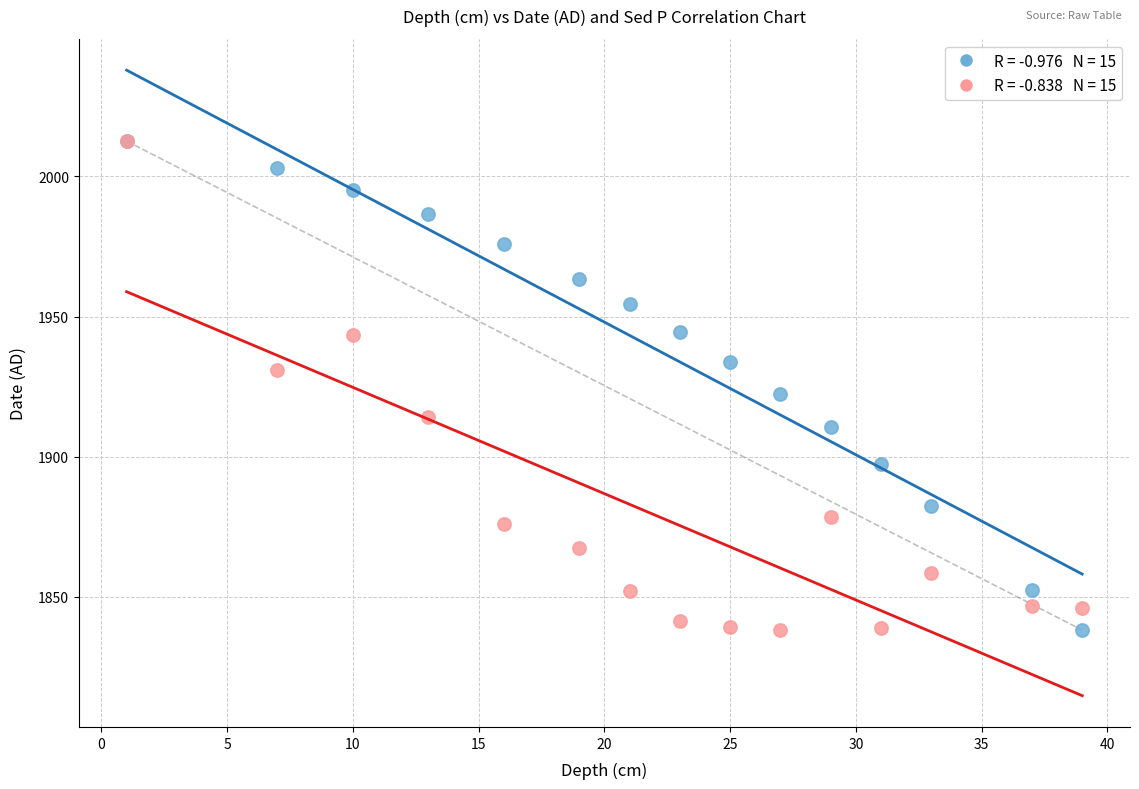

Across all series, what Y value is closest to 1925?

1922.5